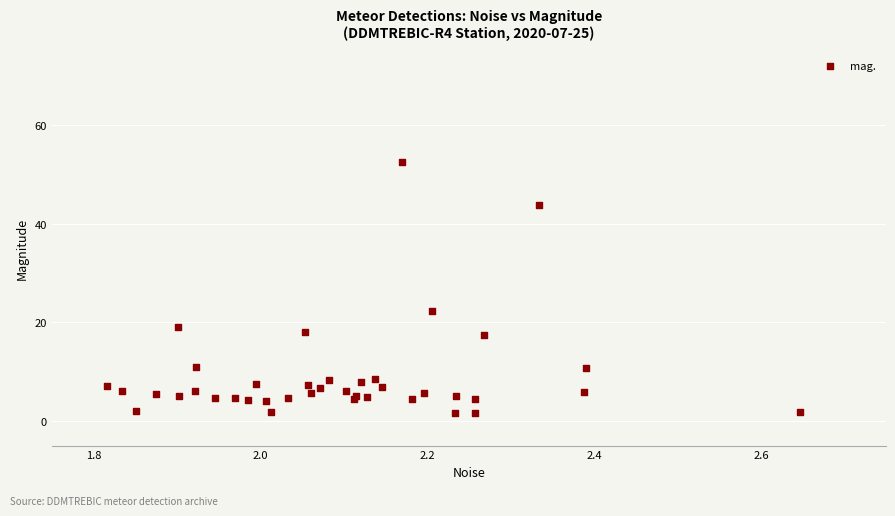

What Y value in the scatter plot is closest to 26?

22.3